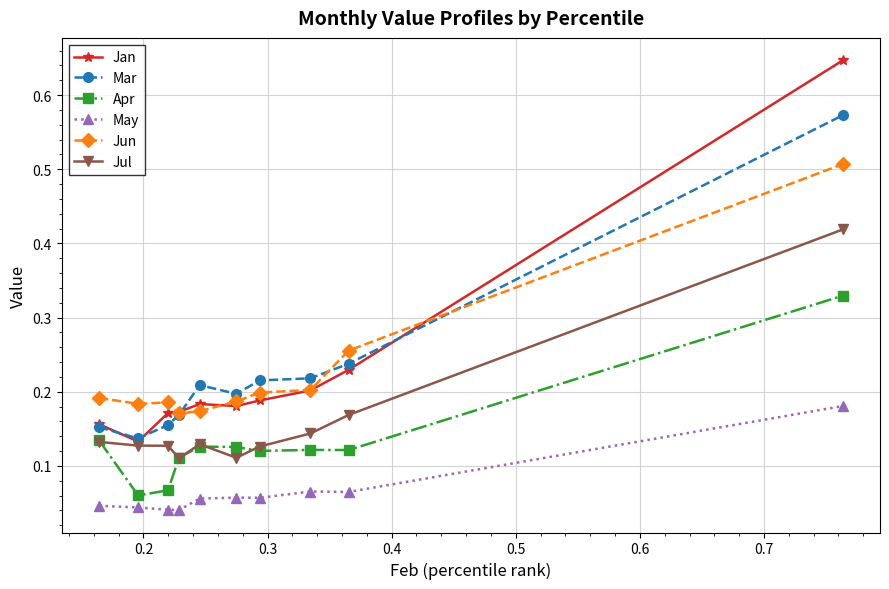

At how many categories does at least one series exceed 0?

10